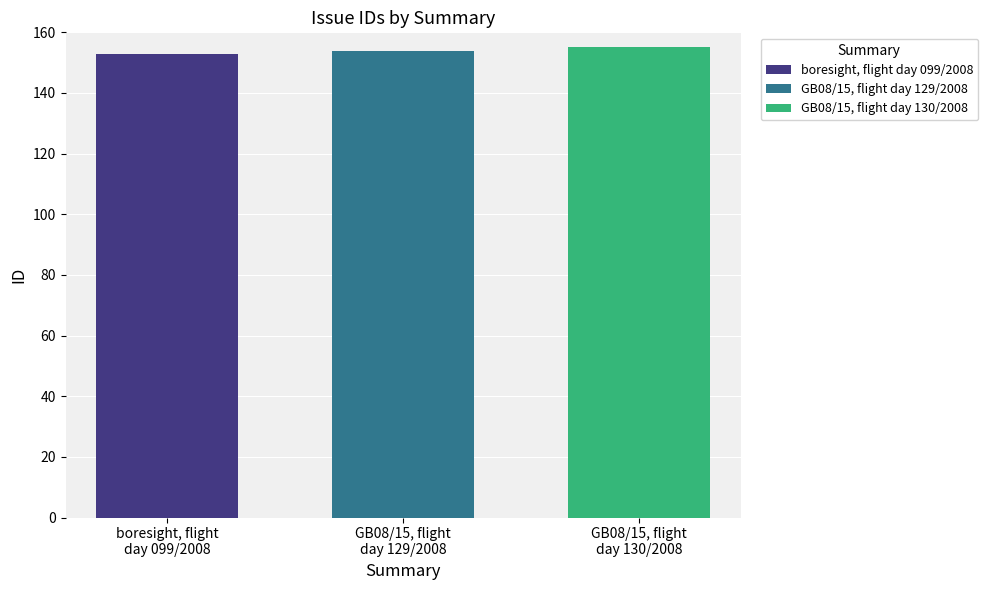

Which series has the widest spread of values?

boresight, flight day 099/2008